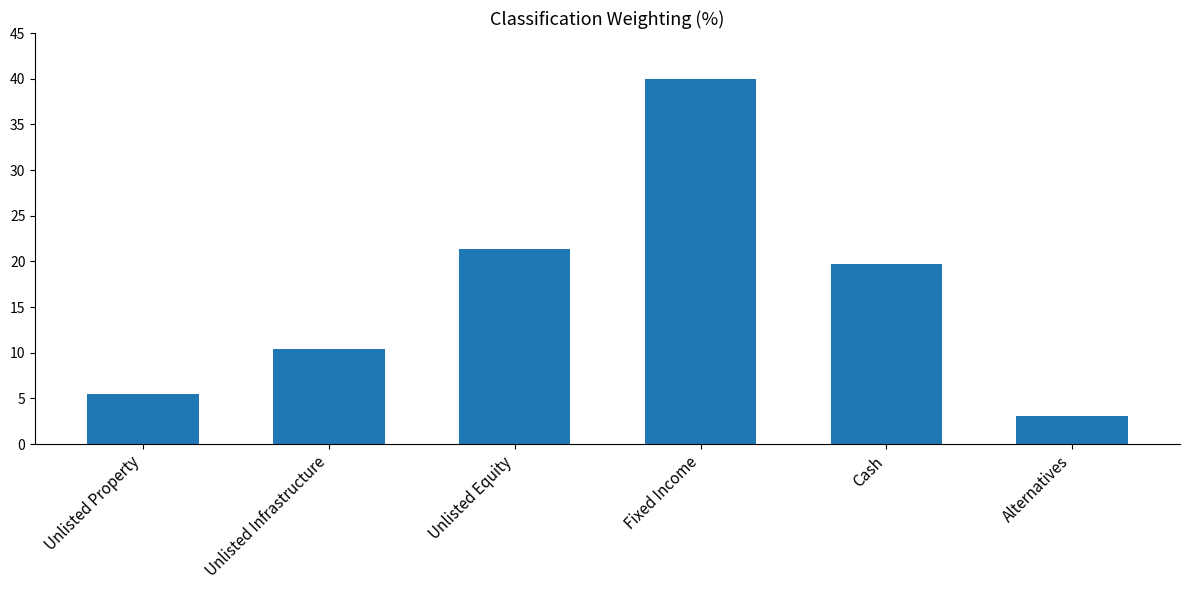

What is the label of the 3rd bar from the right?

Fixed Income